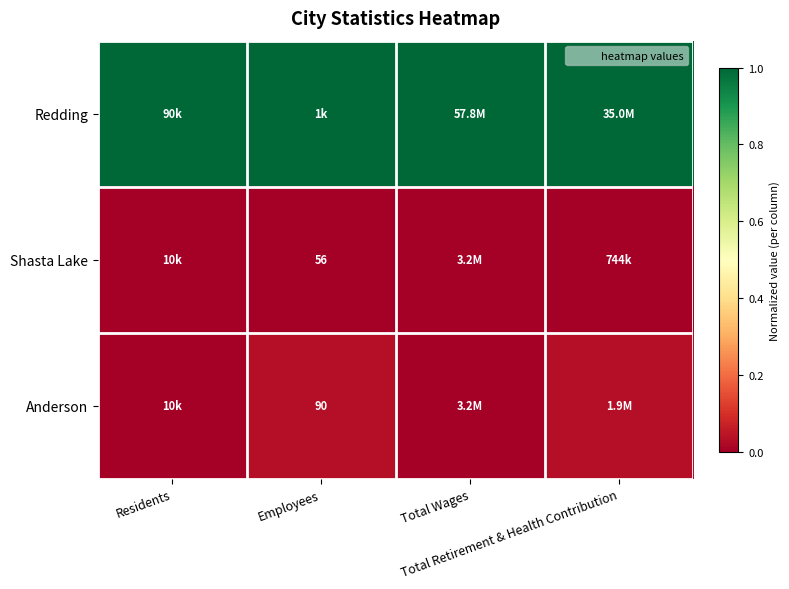

Which has a higher value, Total Wages or Residents?

Total Wages